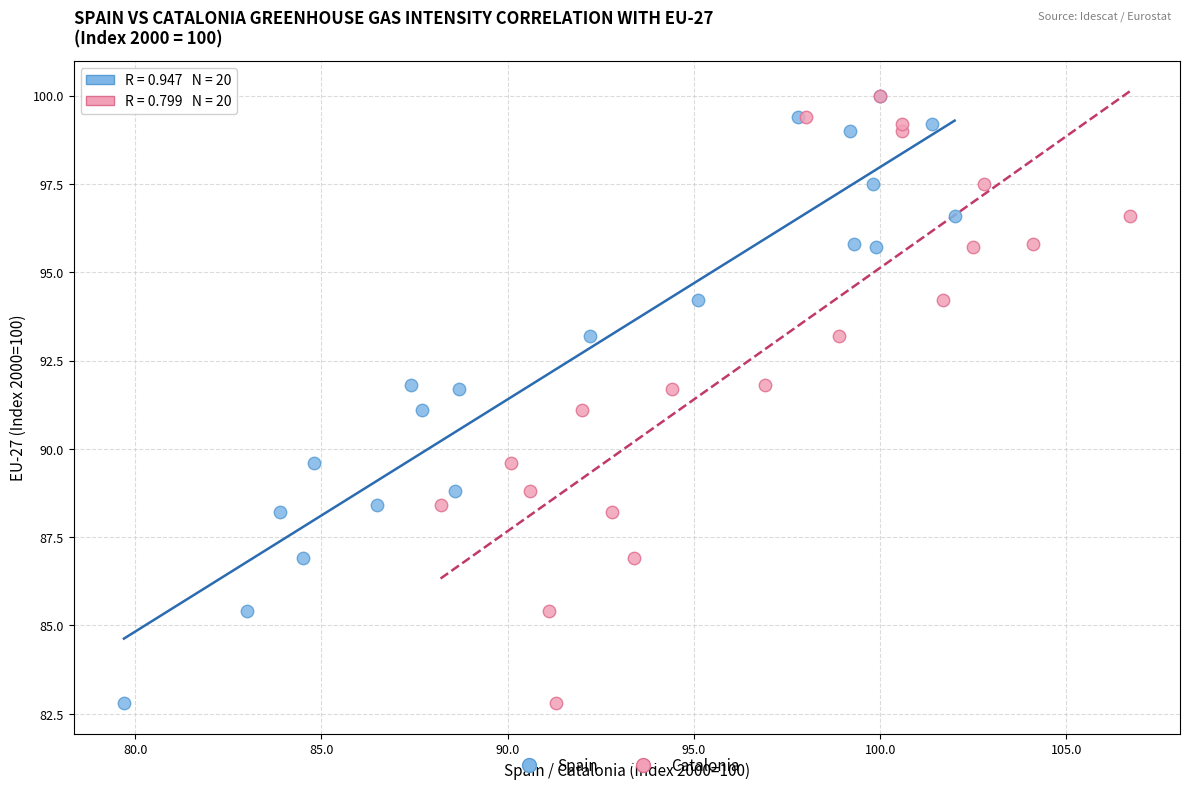

What are all the series names shown in the legend?

Spain, Catalonia